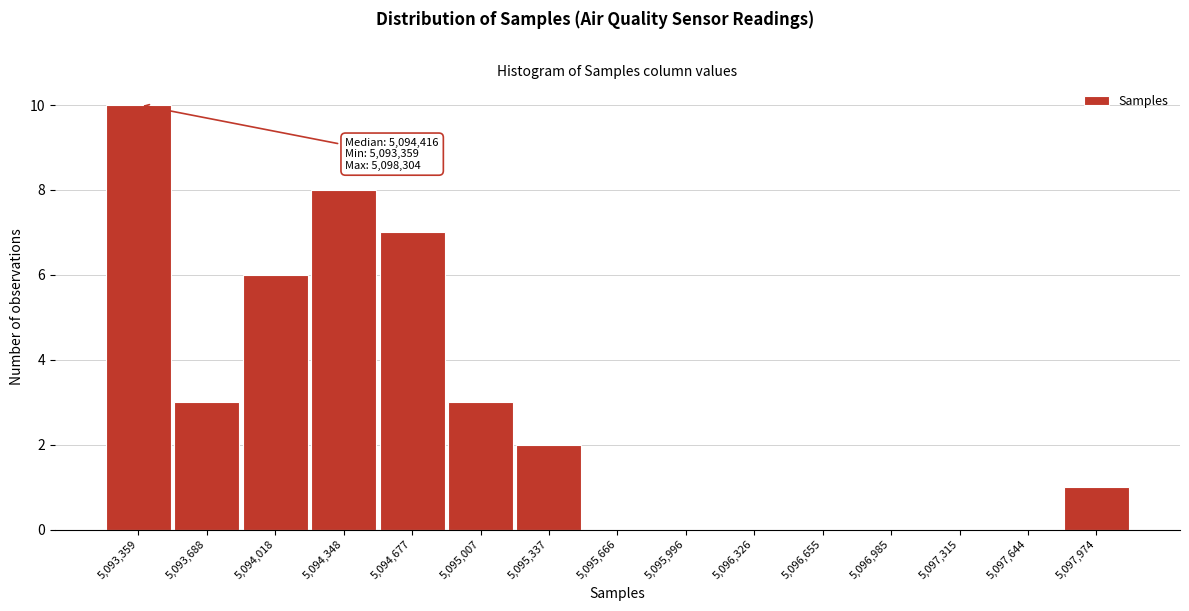

Reading right to left, list all the values displayed in this chart.

5,097,974=1	5,097,644=0	5,097,315=0	5,096,985=0	5,096,655=0	5,096,326=0	5,095,996=0	5,095,666=0	5,095,337=2	5,095,007=3	5,094,677=7	5,094,348=8	5,094,018=6	5,093,688=3	5,093,359=10